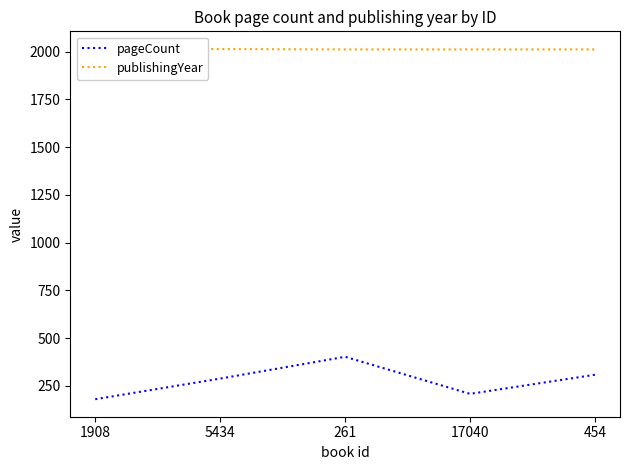

What is the total value across all series at 5434?

2301